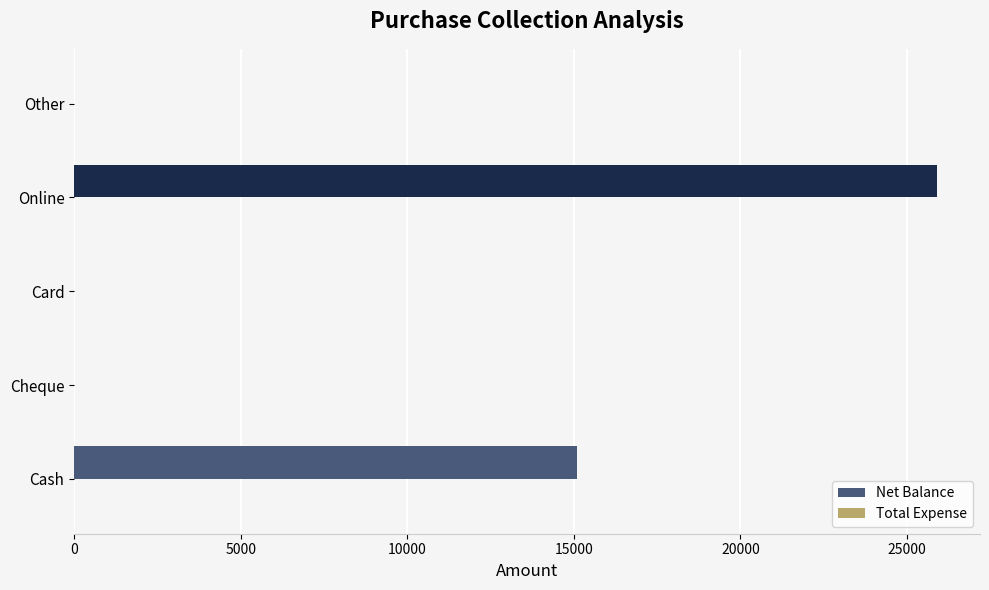

Between Cheque and Online, which is larger?

Online